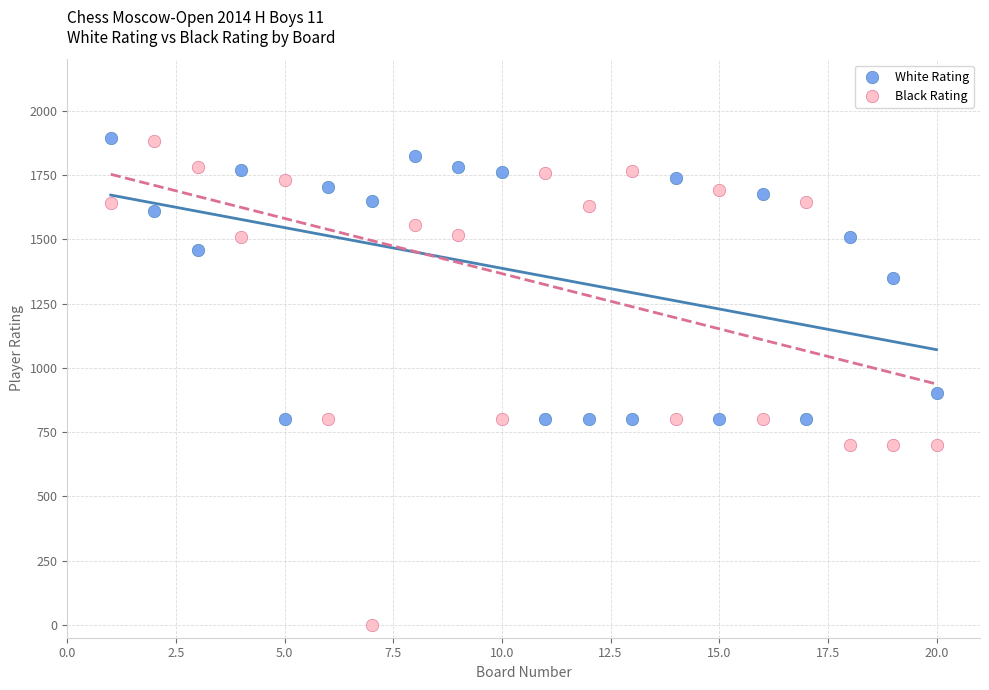

In the Black Rating series, what Y value is closest to 941?

800